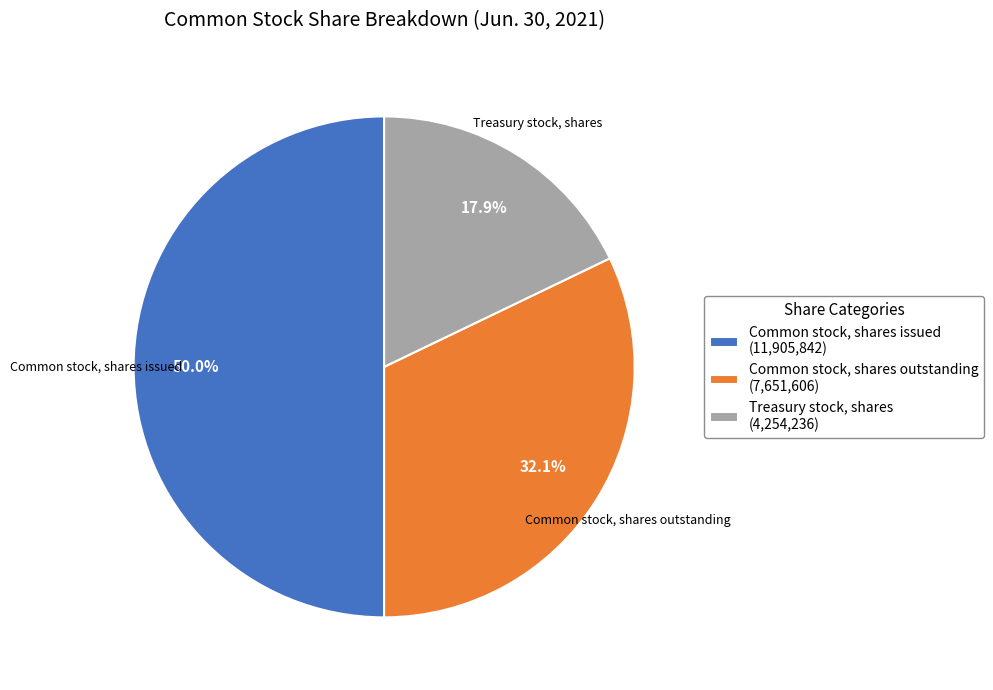

Is Common stock, shares outstanding the majority of the pie?

No